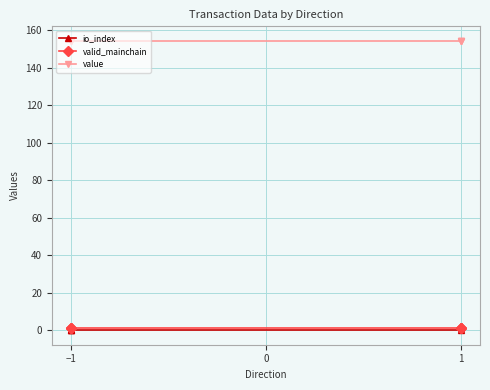

True or false: valid_mainchain has more than 1 points higher than both neighbors.

False